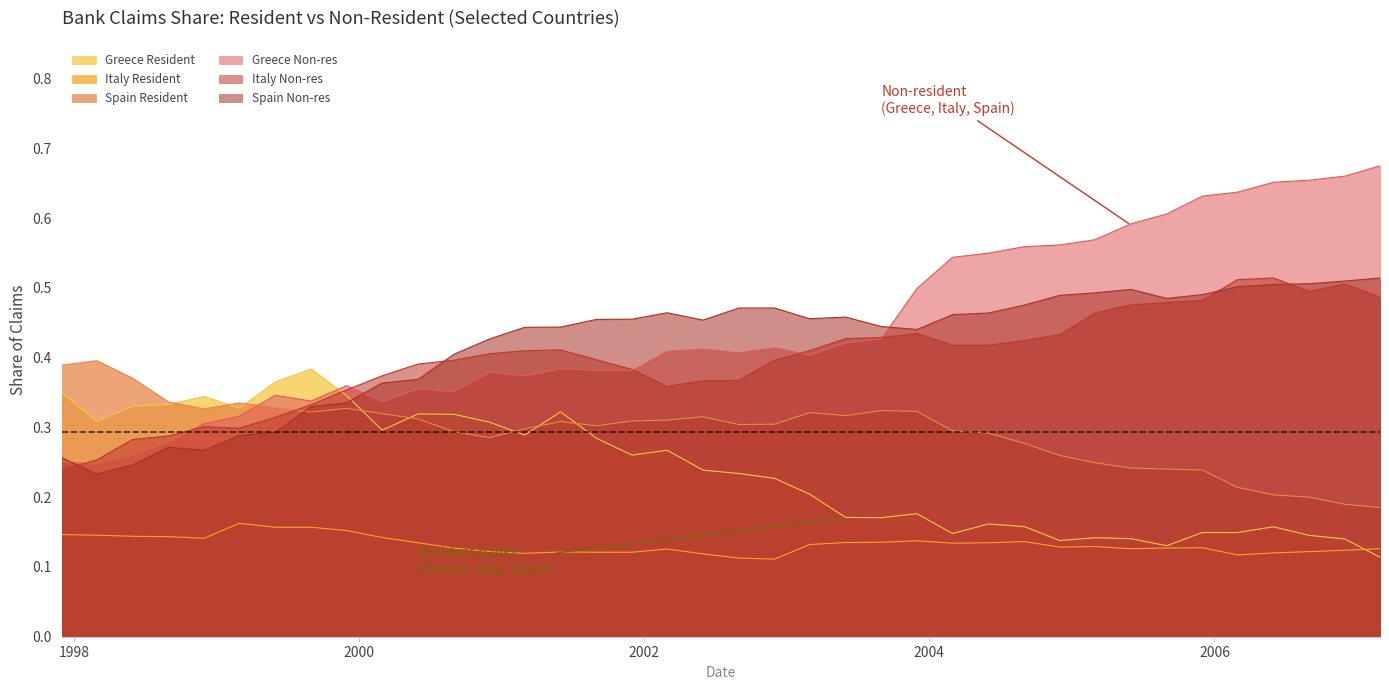

Which series has the widest spread of values?

Greece Non-res